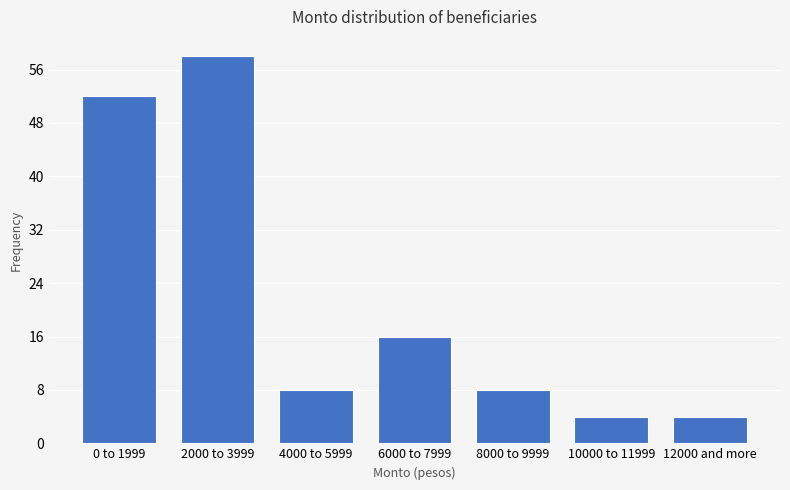

Reading left to right, list all the values displayed in this chart.

0 to 1999=52	2000 to 3999=58	4000 to 5999=8	6000 to 7999=16	8000 to 9999=8	10000 to 11999=4	12000 and more=4